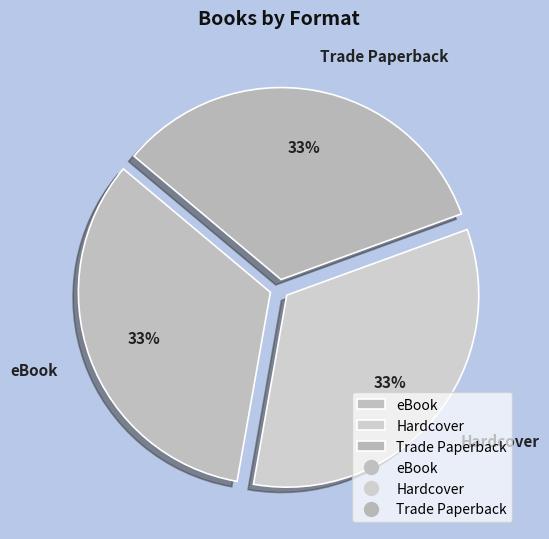

To the nearest percent, what is the average slice percentage?

33%